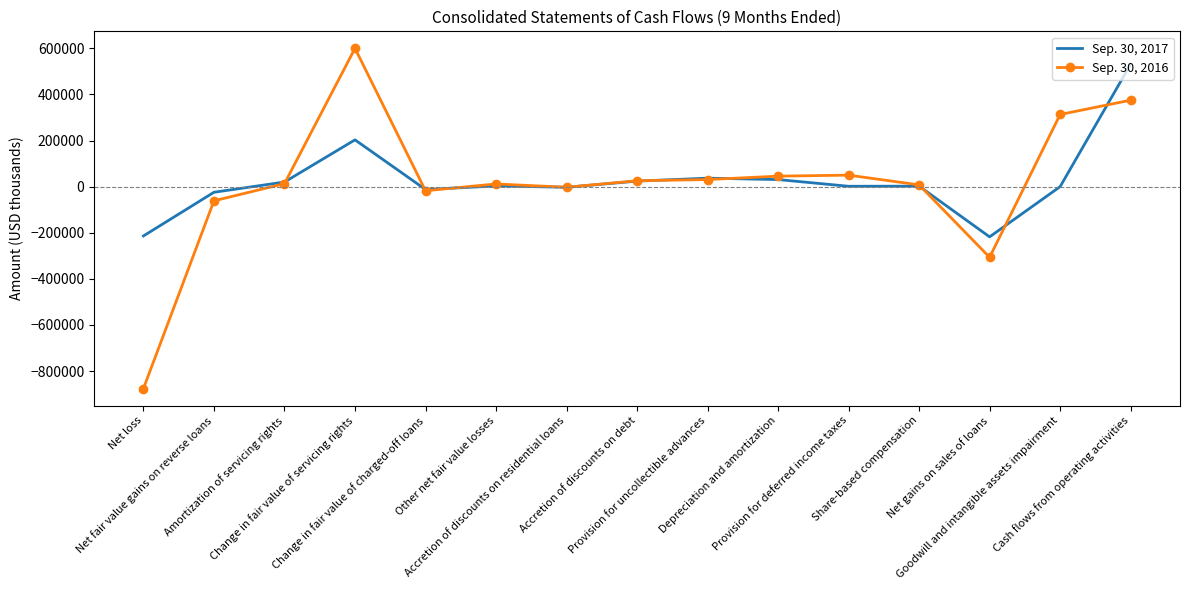

What is the difference between the Sep. 30, 2016 values at Net fair value gains on reverse loans and Change in fair value of charged-off loans?

43704